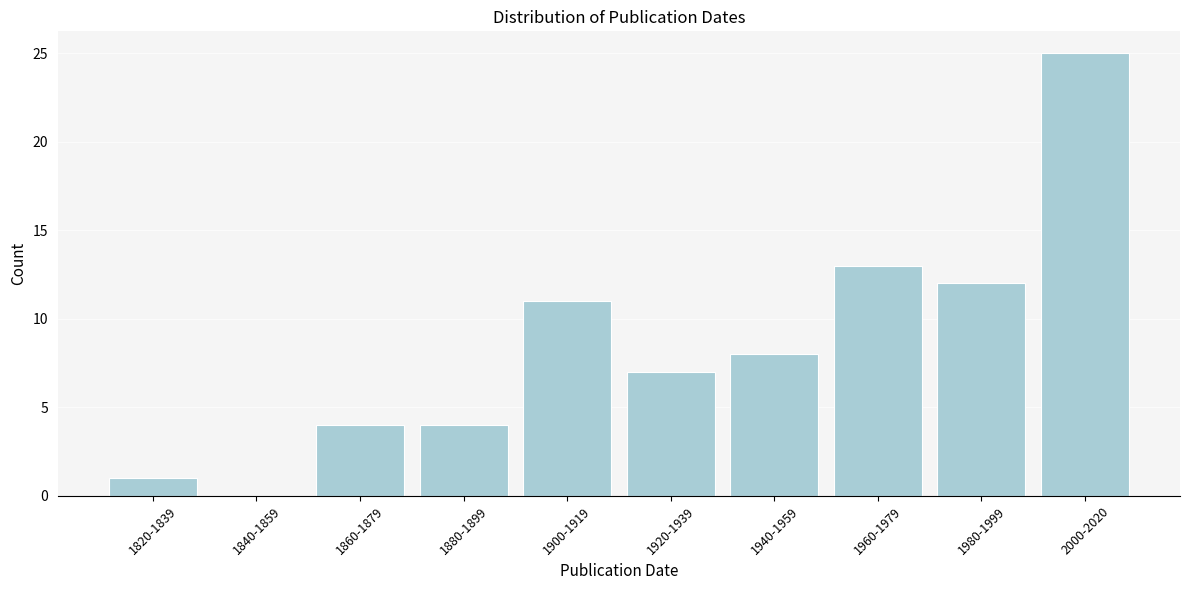

Reading right to left, transcribe all the data shown in this chart.

2000-2020=25	1980-1999=12	1960-1979=13	1940-1959=8	1920-1939=7	1900-1919=11	1880-1899=4	1860-1879=4	1840-1859=0	1820-1839=1